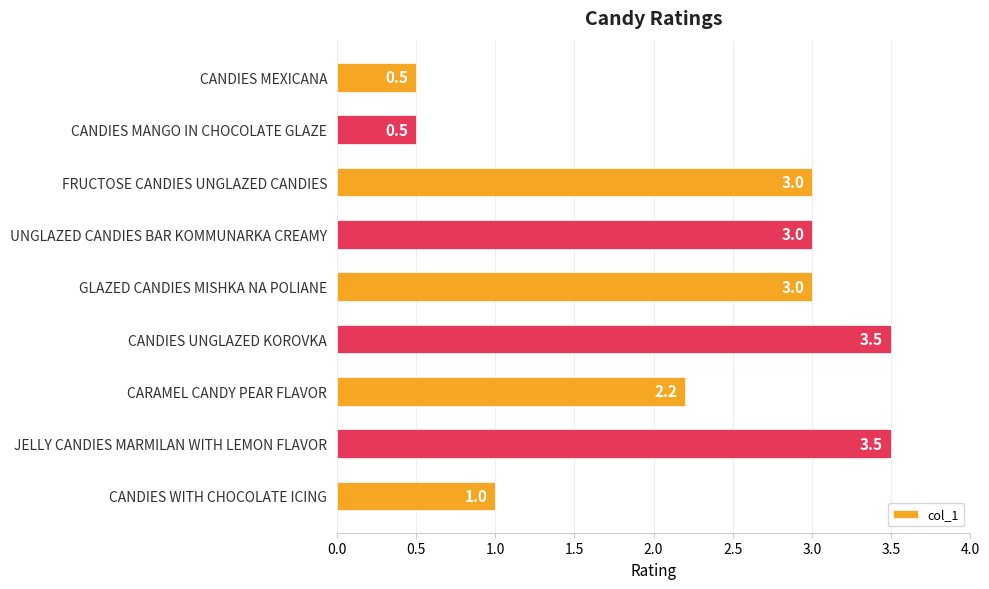

How many data points does each series have?

9